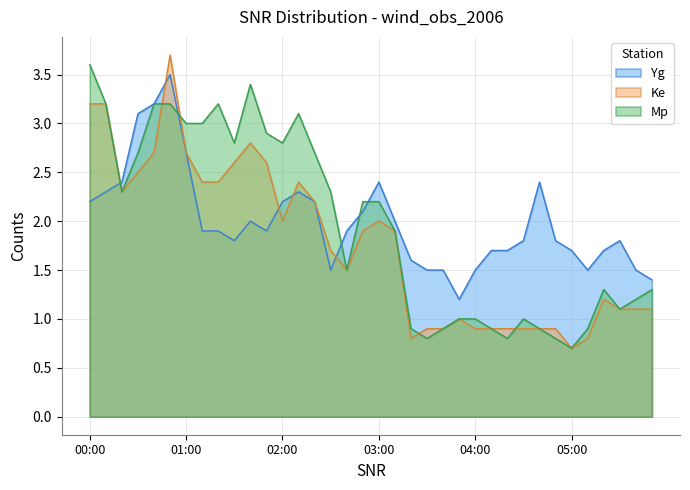

What position from the left is 00:10?

2